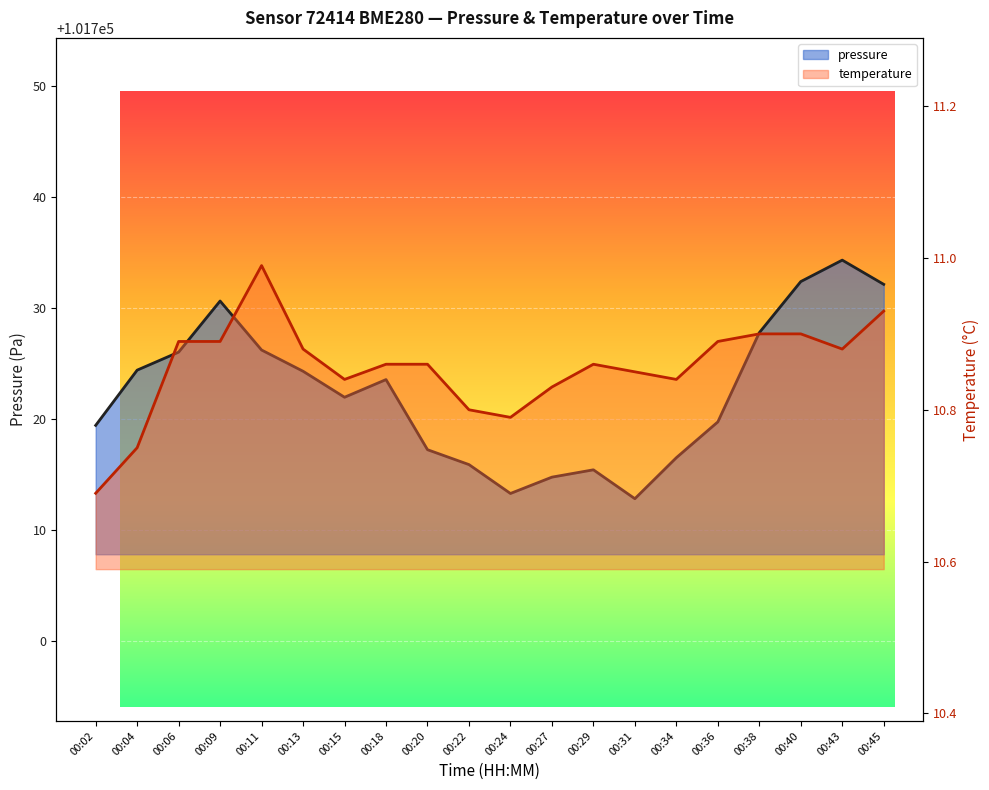

True or false: temperature line and pressure line intersect in this chart.

False